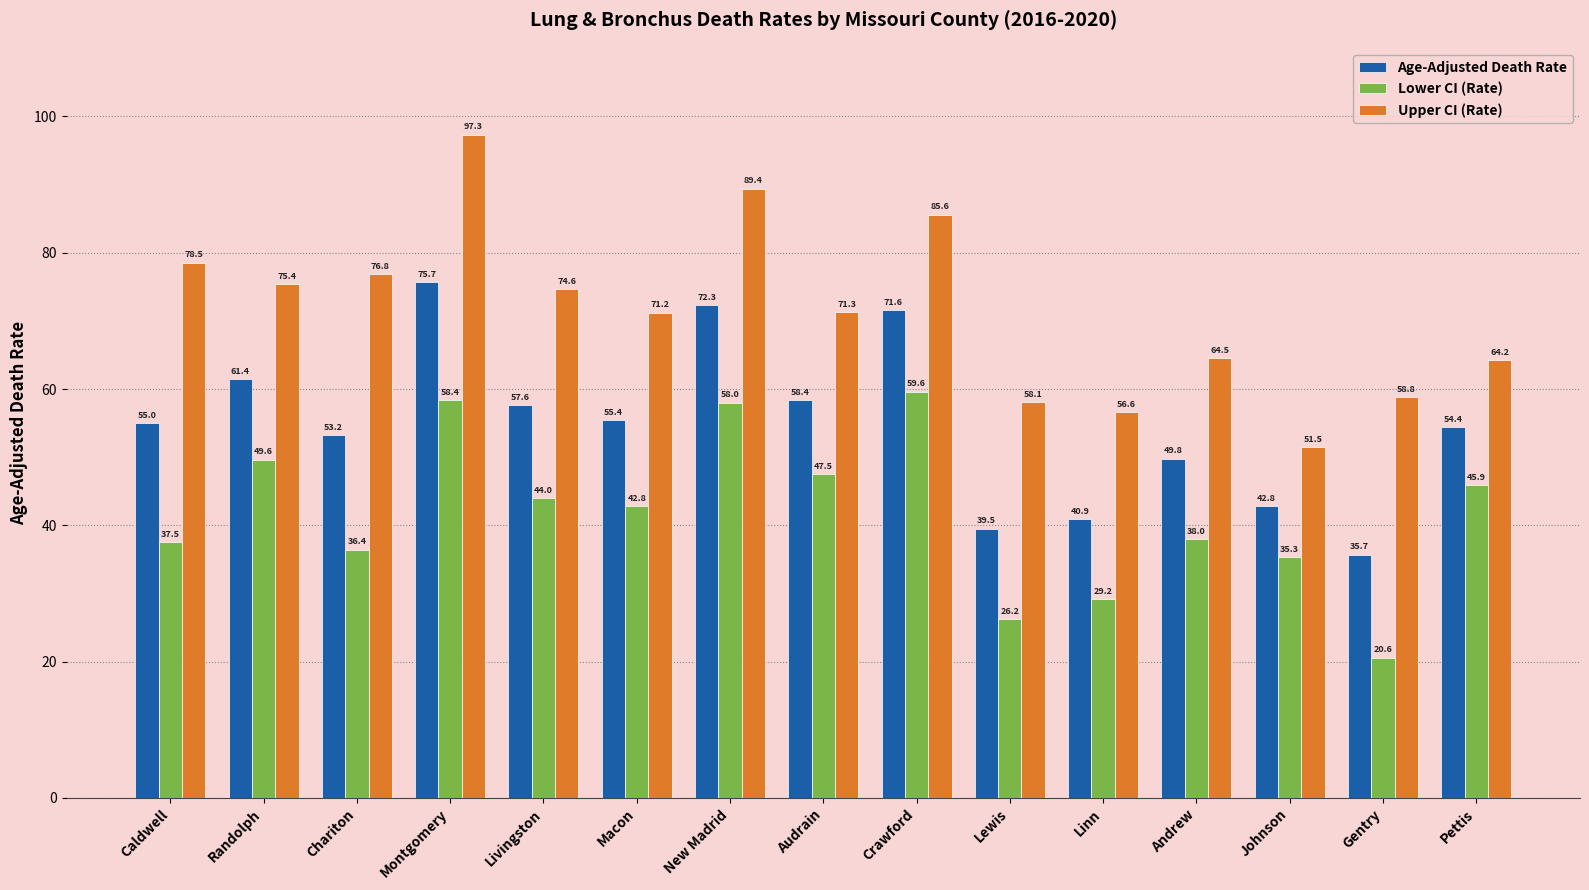

Is it true that Upper CI (Rate) equals 104.1 at Gentry?

False